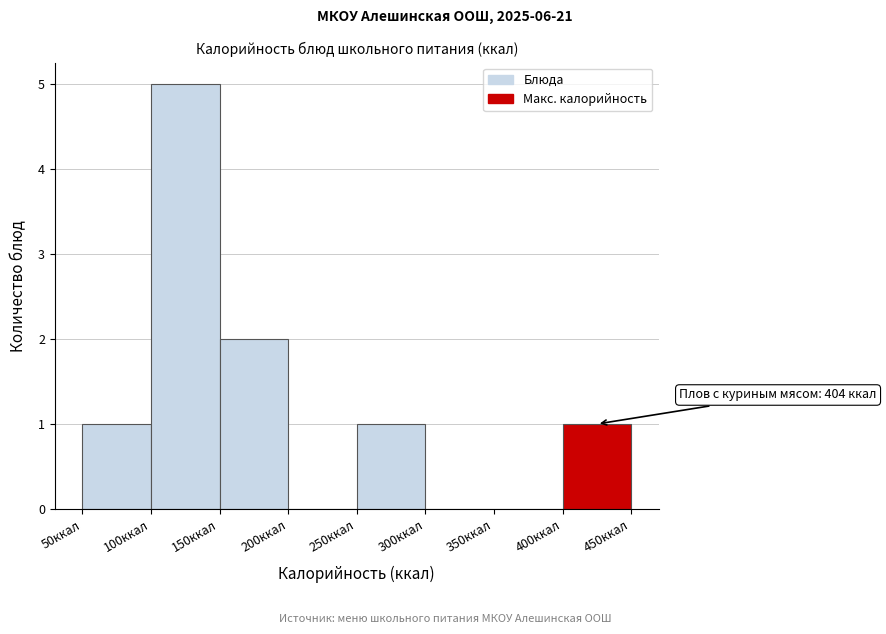

Over which range of the x-axis is the bar tallest?

100 to 150